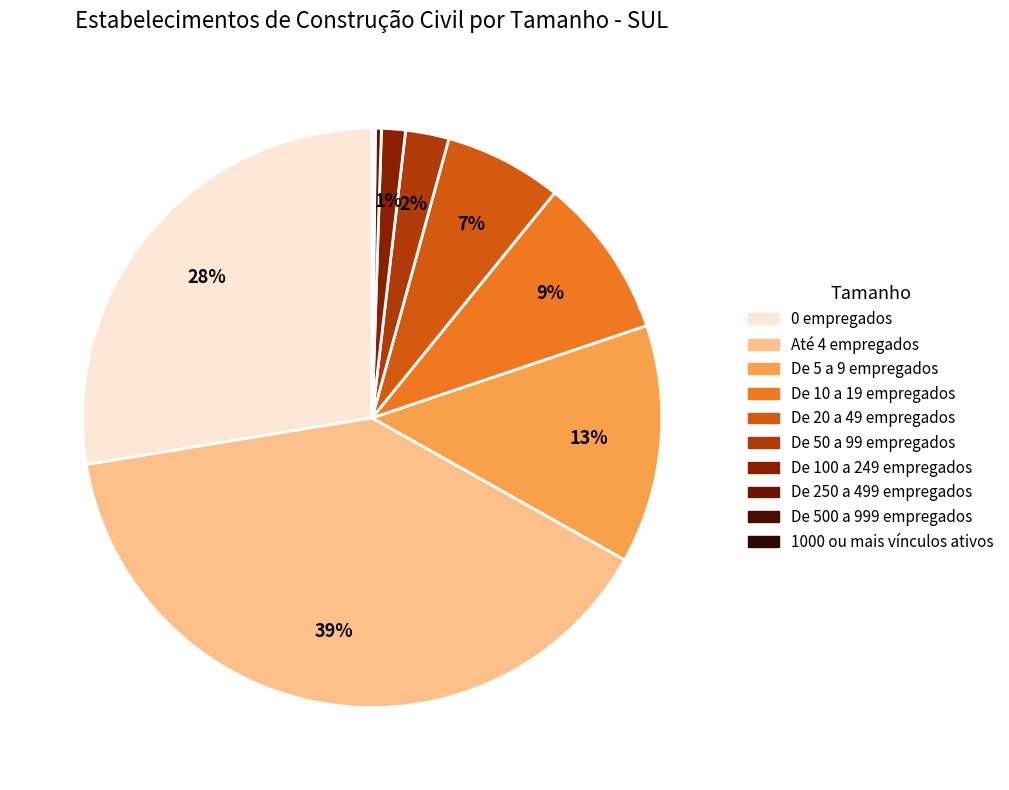

Is there any slice that represents more than half of the pie?

No